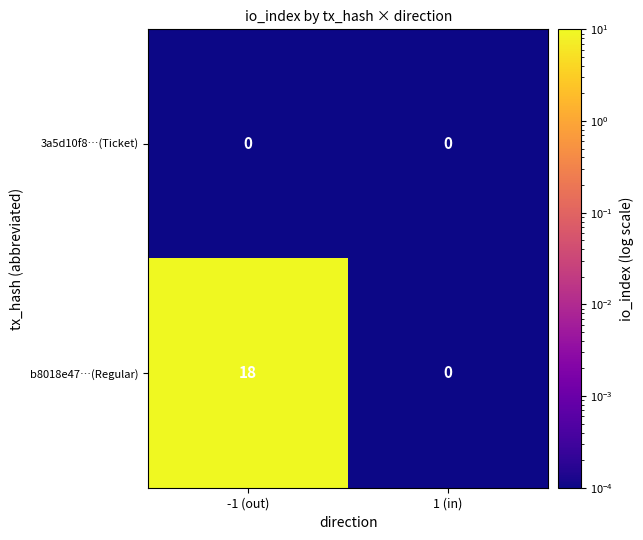

What is the sum of the b8018e47…(Regular) values at 1 (in) and -1 (out)?

18